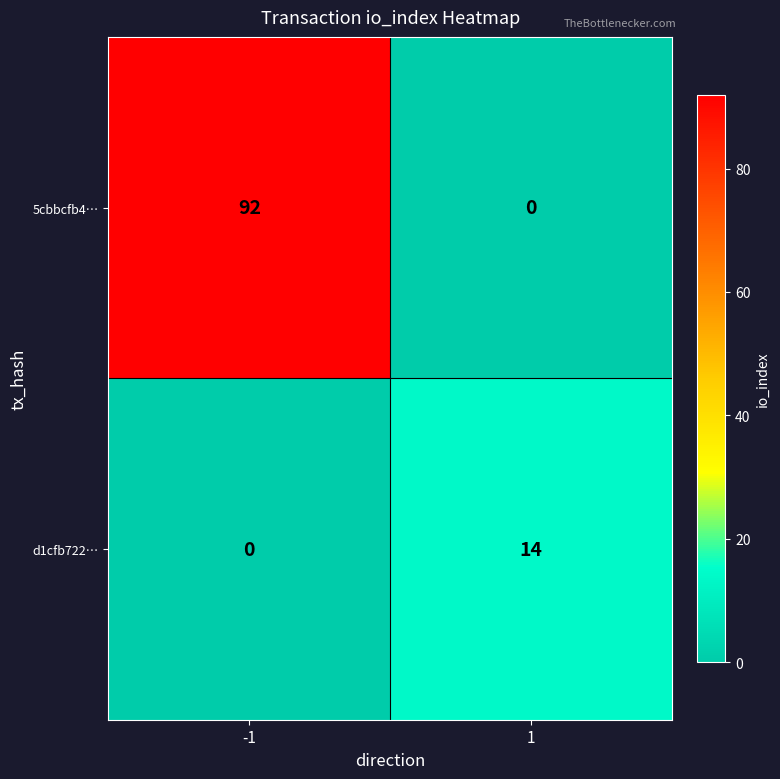

Is it true that d1cfb722… equals 0 at -1?

True